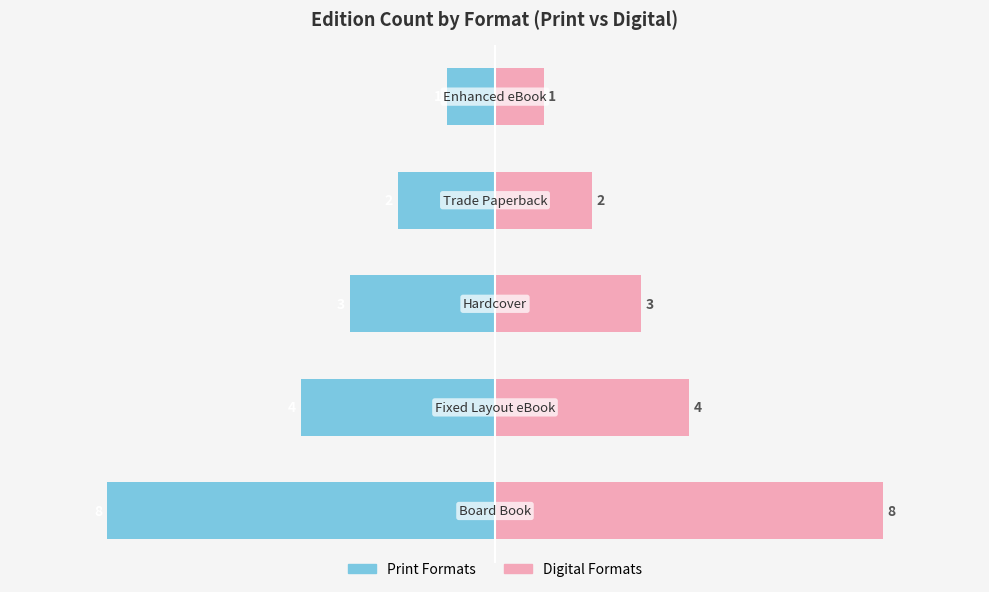

Reading left to right, what are all the values shown in this chart?

Board Book: -8	-4	-3	-2	-1
eBook/Other: 8	4	3	2	1